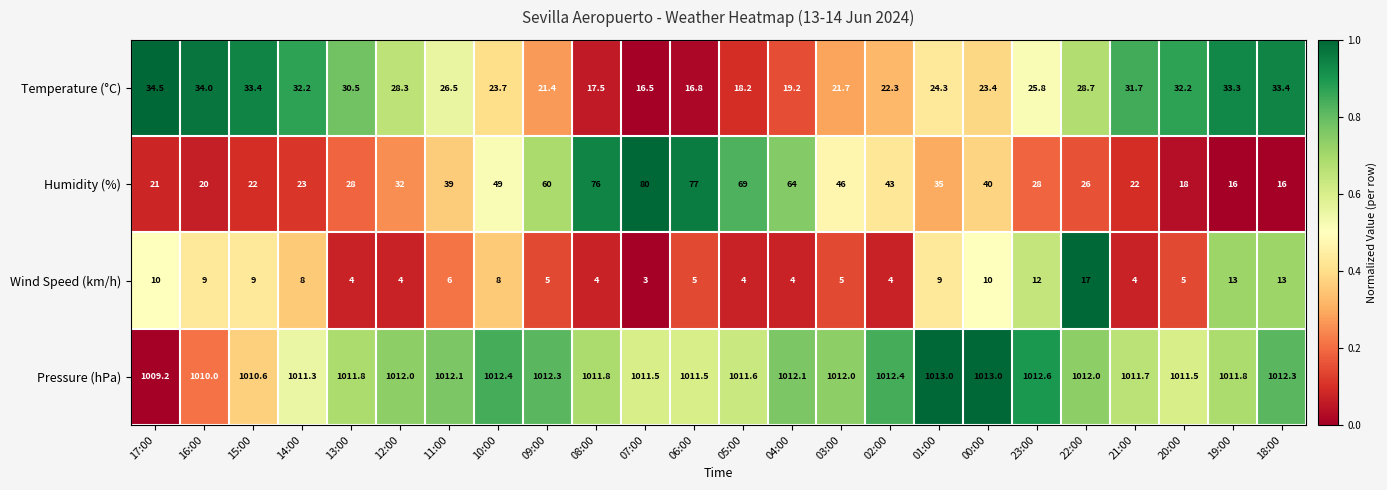

At how many categories does at least one series exceed 204?

24